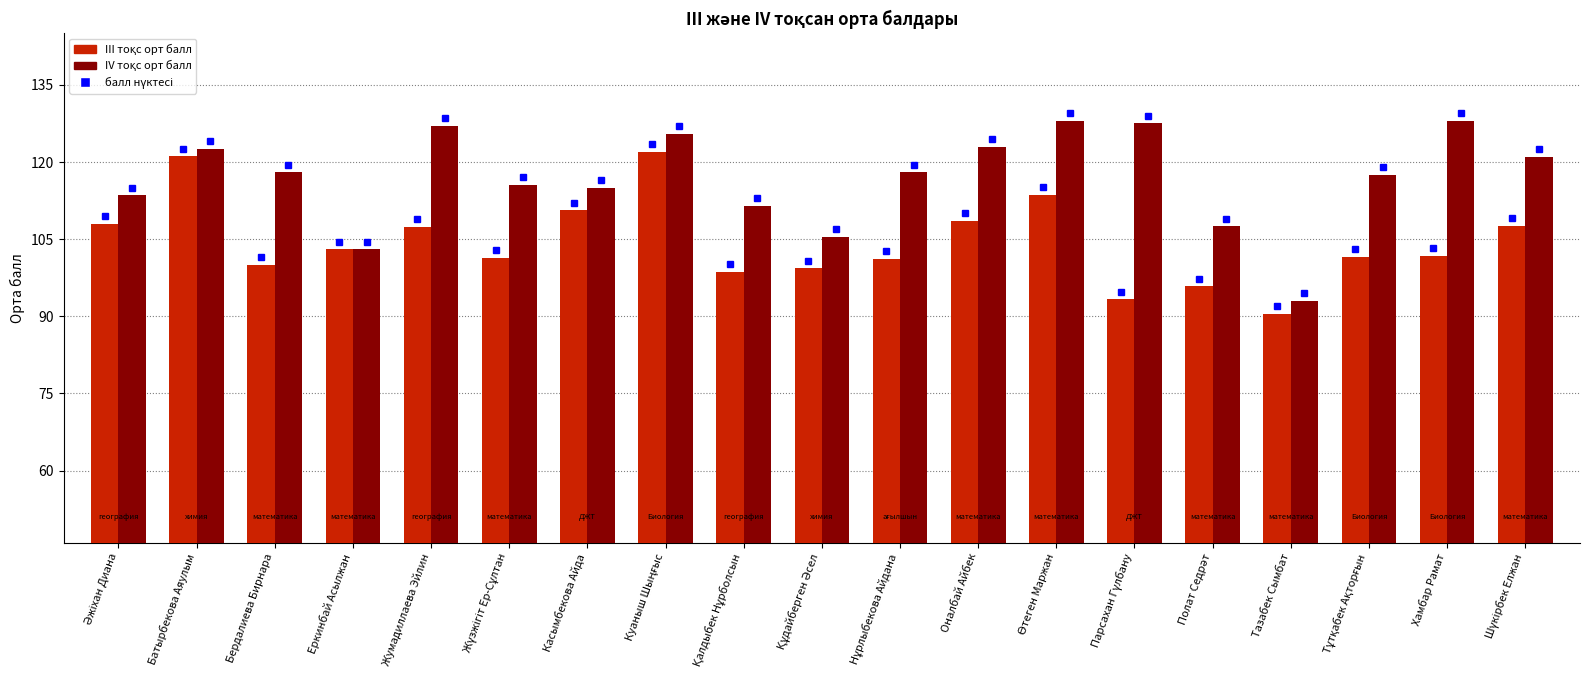

What is the maximum value shown in the chart?

128.0